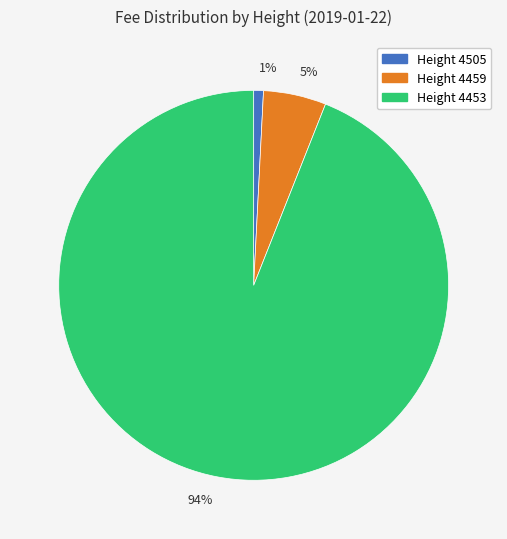

Is the sum of 94% and 5% greater than half?

Yes